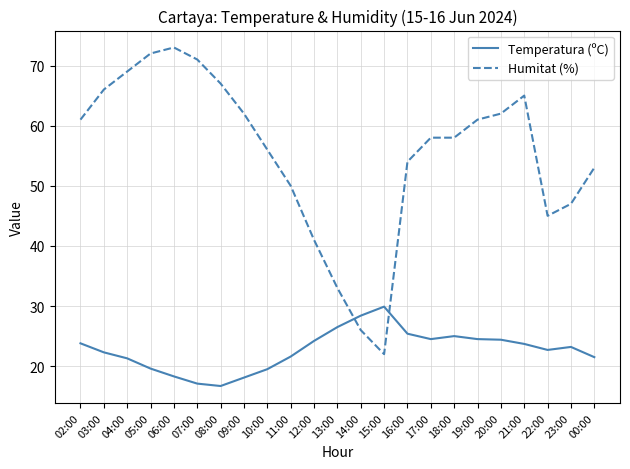

At which label does Temperatura (ºC) first exceed 23?

02:00